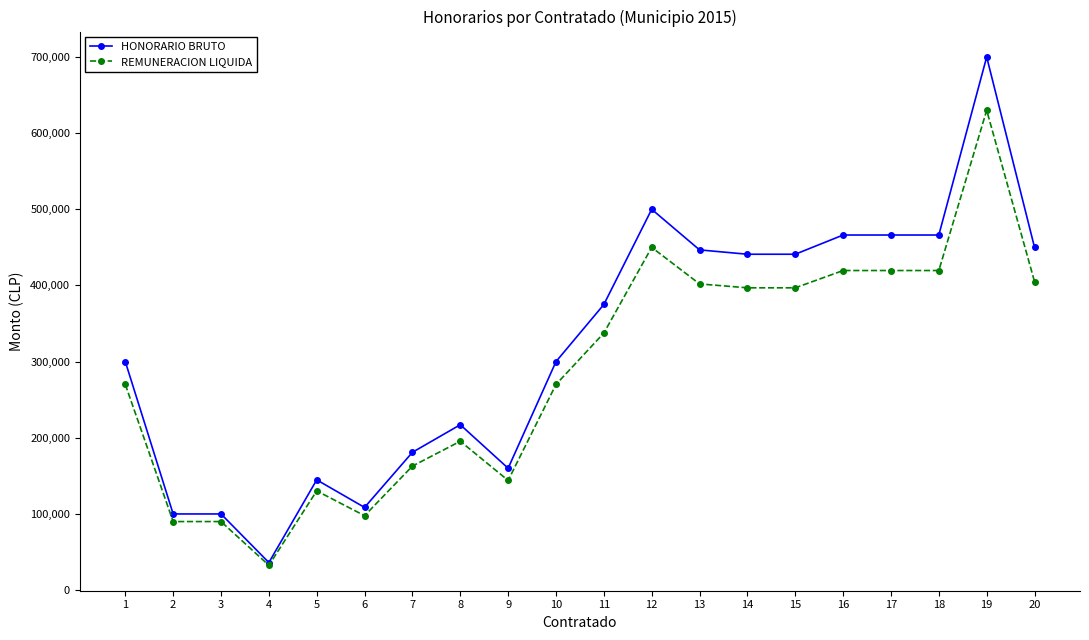

True or false: REMUNERACION LIQUIDA has more than 1 points higher than both neighbors.

True